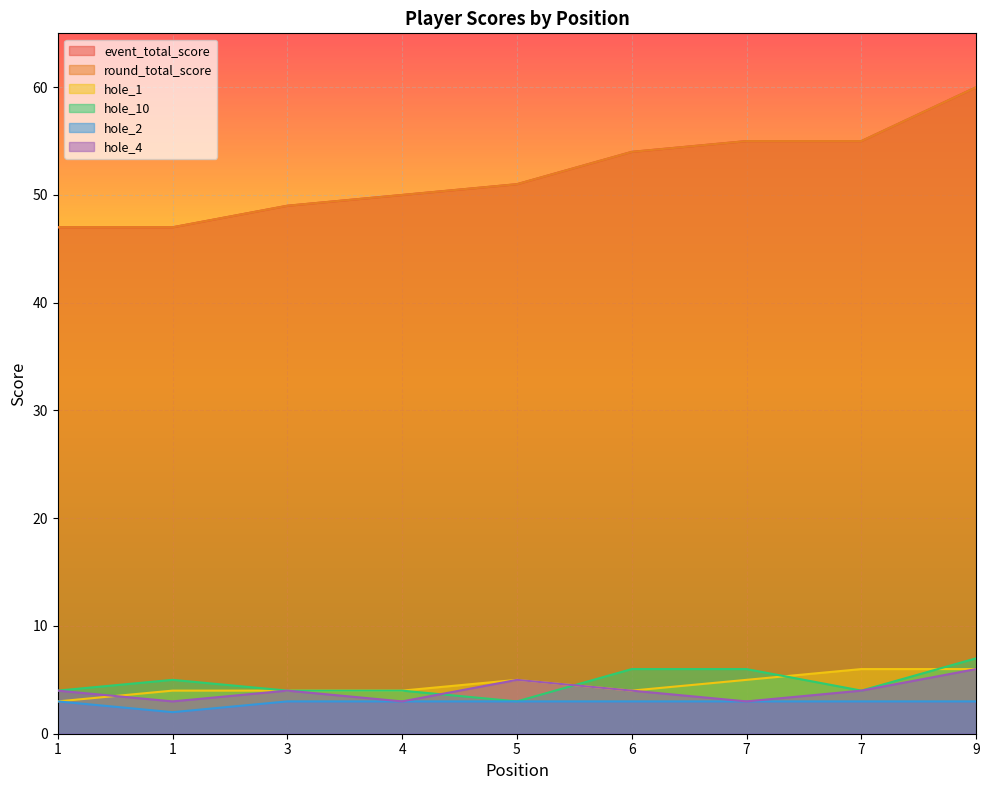

Does the chart display data point markers on the line(s)?

No